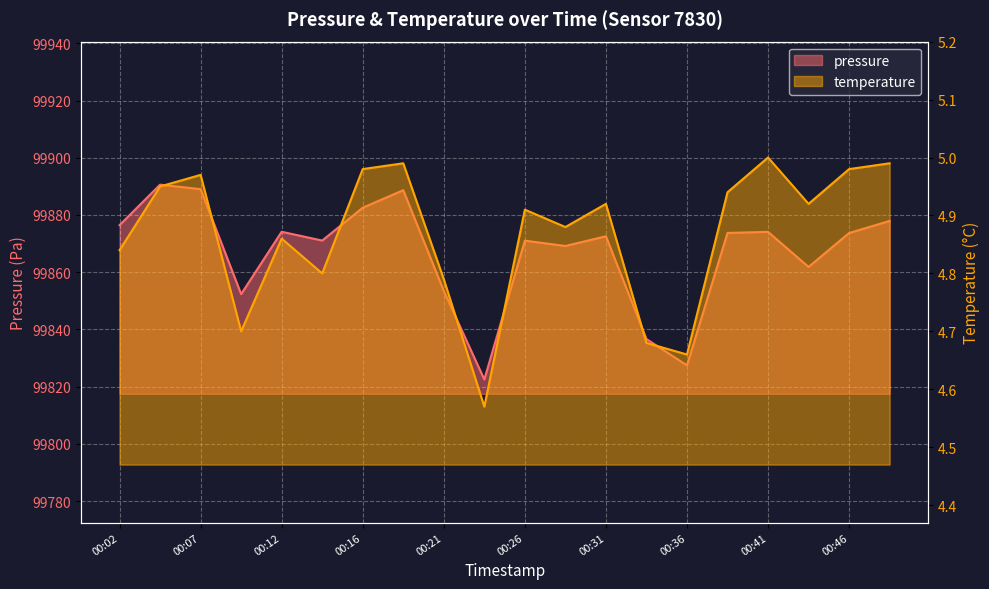

Is it true that temperature equals 4.9 at 00:29?

True